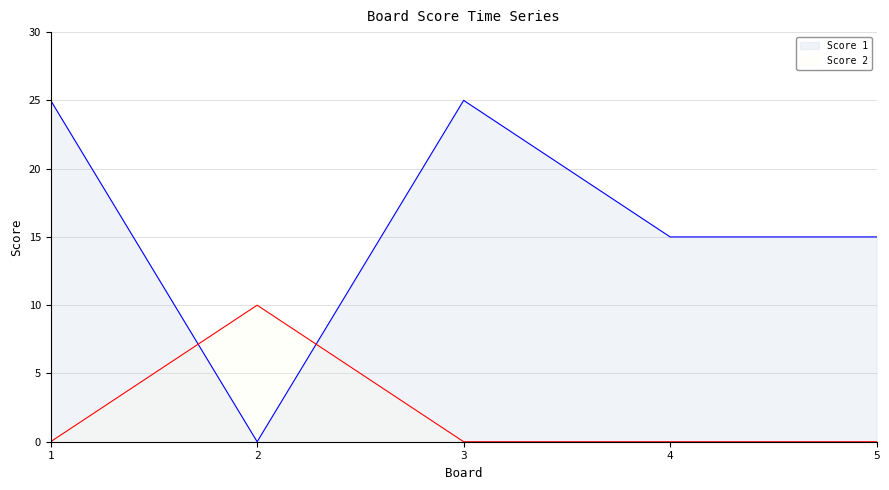

Which label corresponds to the largest value in the chart?

1